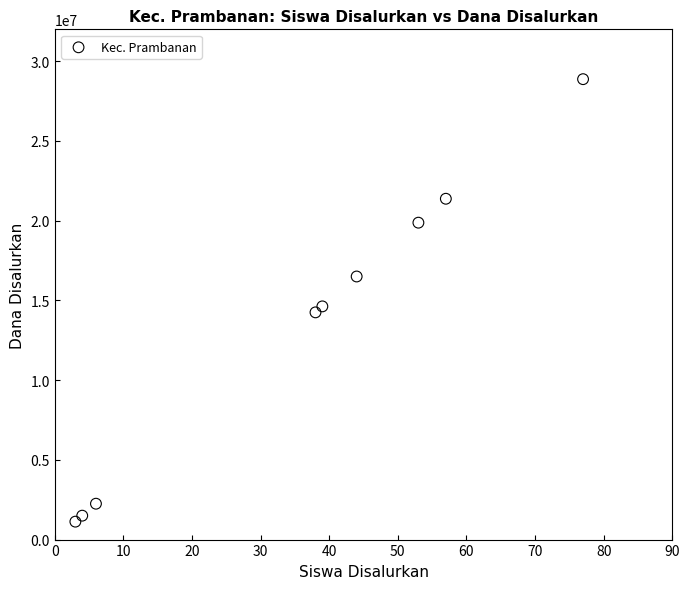

What is the range of X values (max minus min)?

74